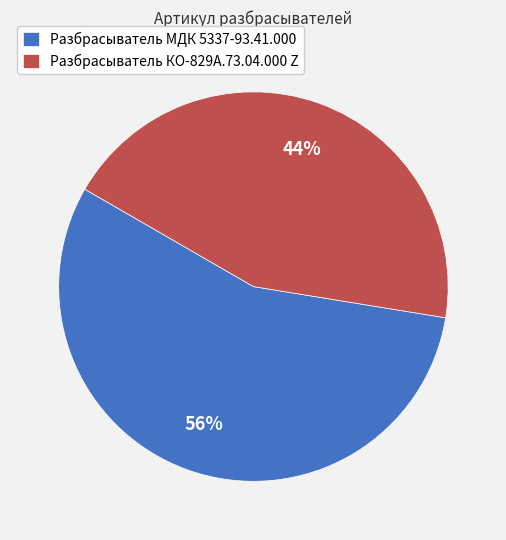

To the nearest percent, what is the average slice percentage?

50%